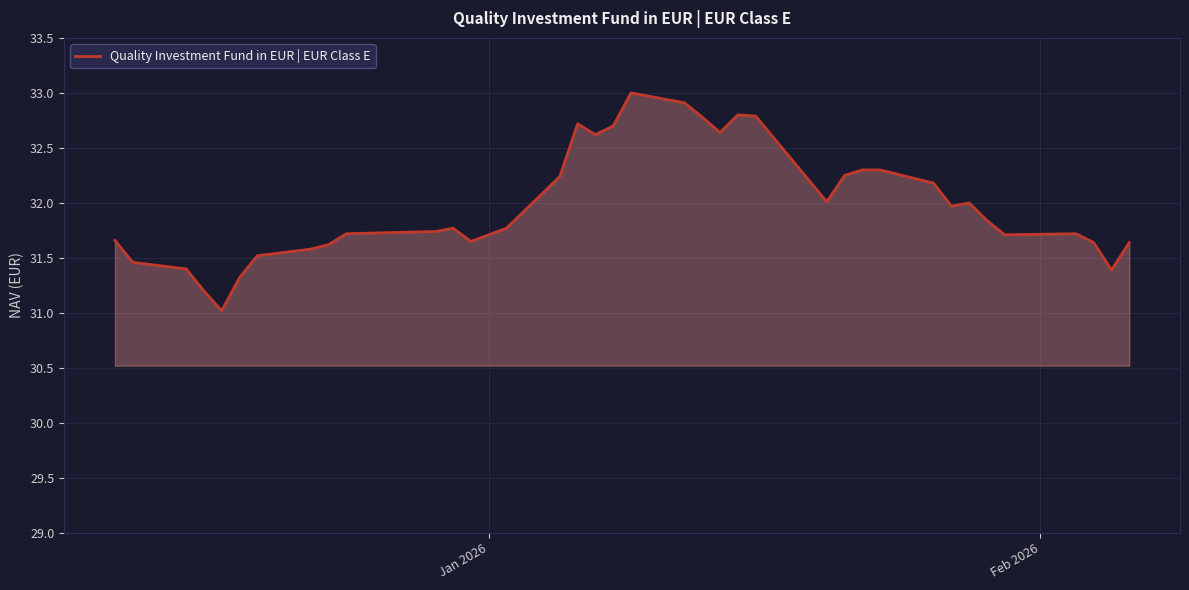

What is the sum of all values?

1183.6